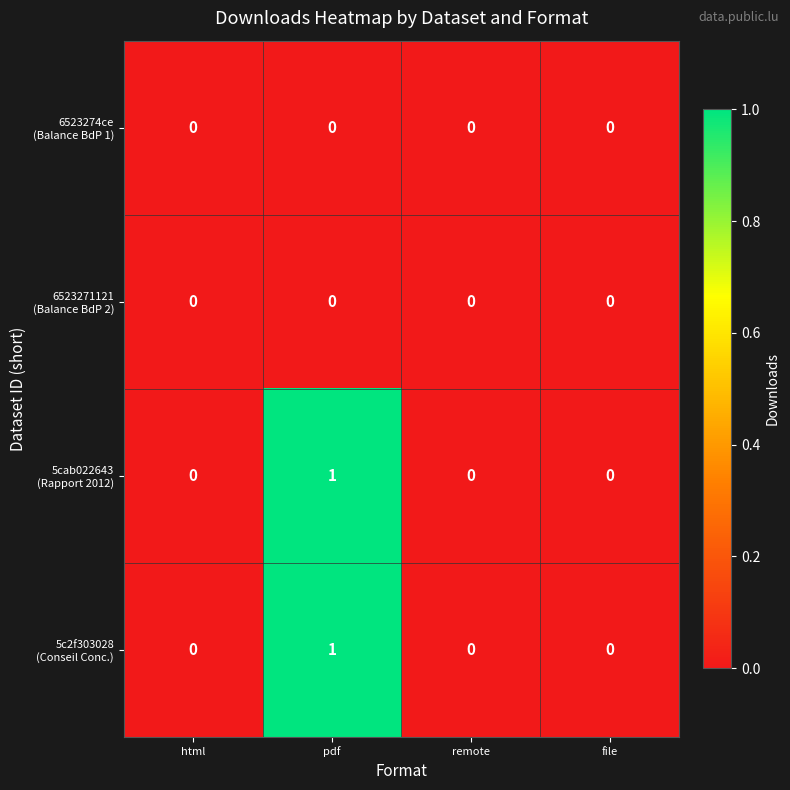

At which category is the sum across all series the highest?

pdf